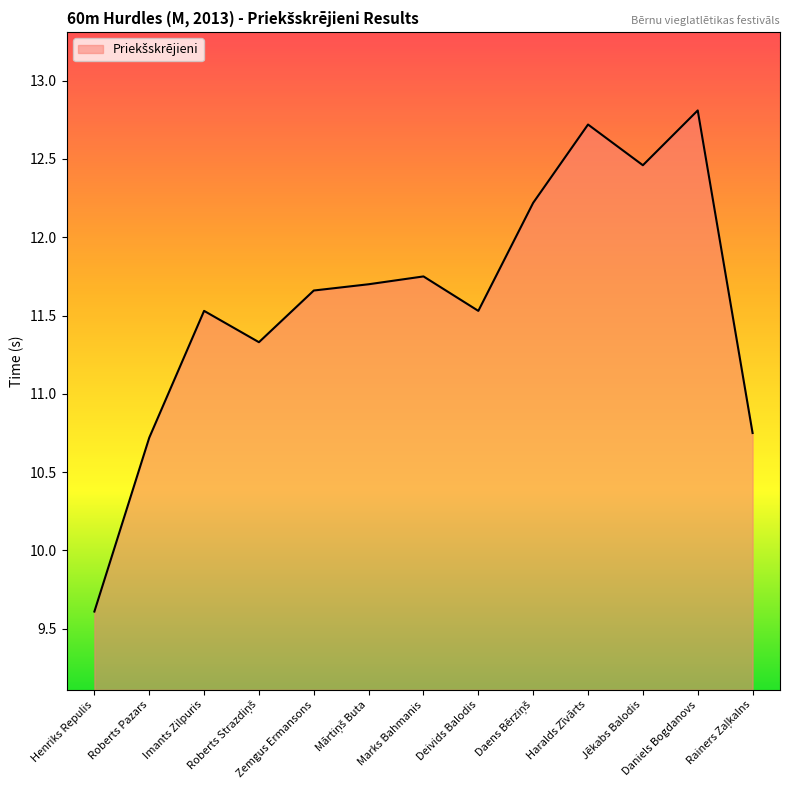

What is the difference between the maximum and minimum values?

3.2